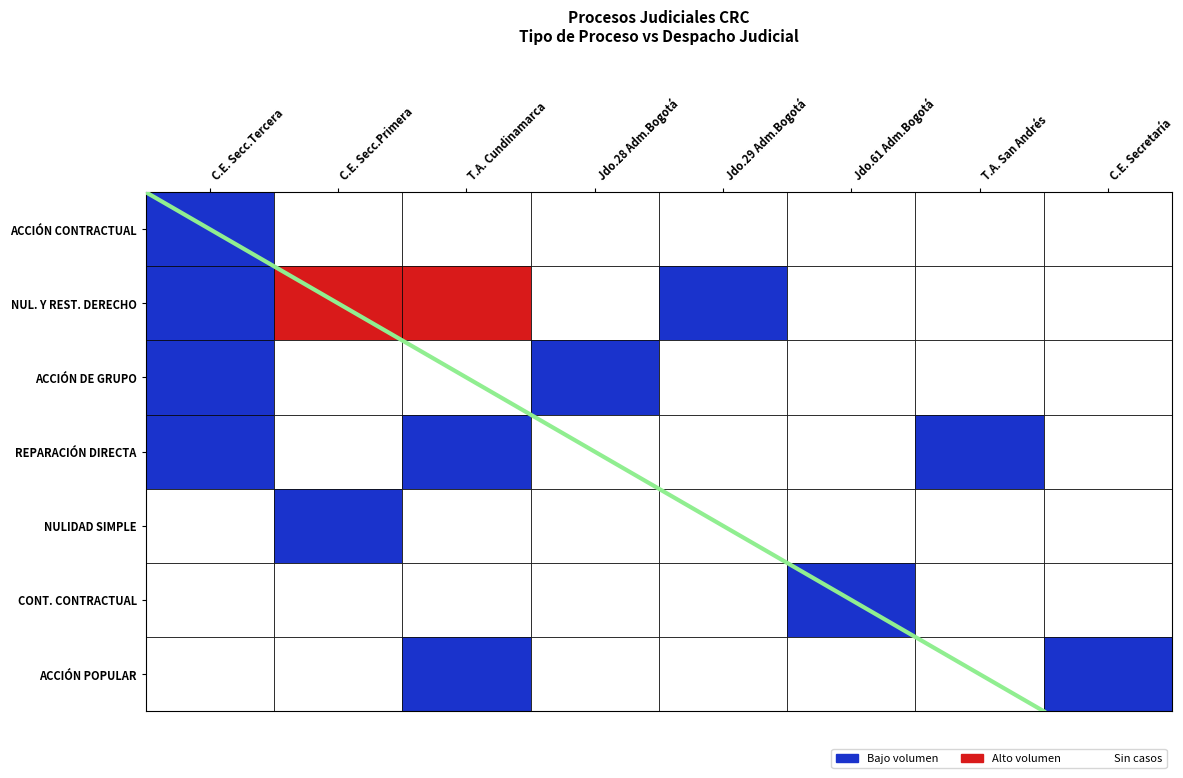

Which label corresponds to the largest value in the chart?

C.E. Secc.Primera